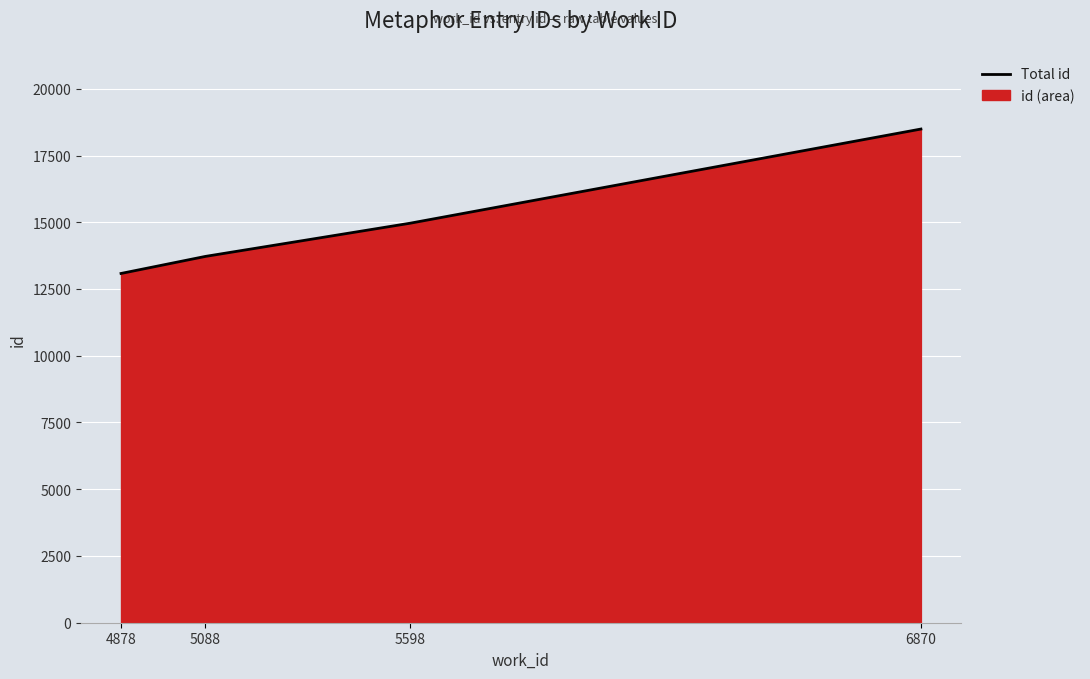

Which label corresponds to the largest value in the chart?

6870